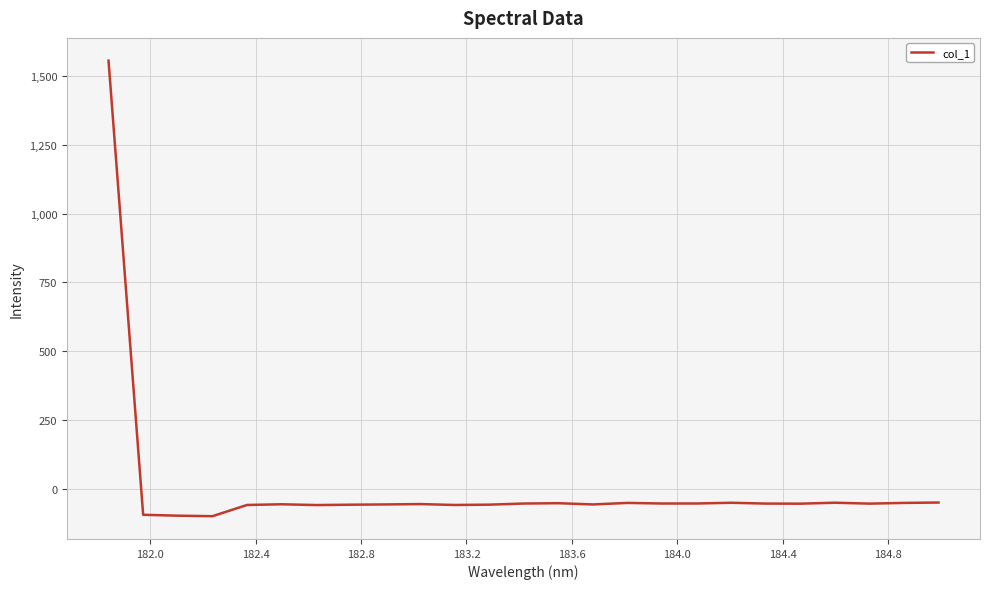

What is the smallest value displayed?

-100.5